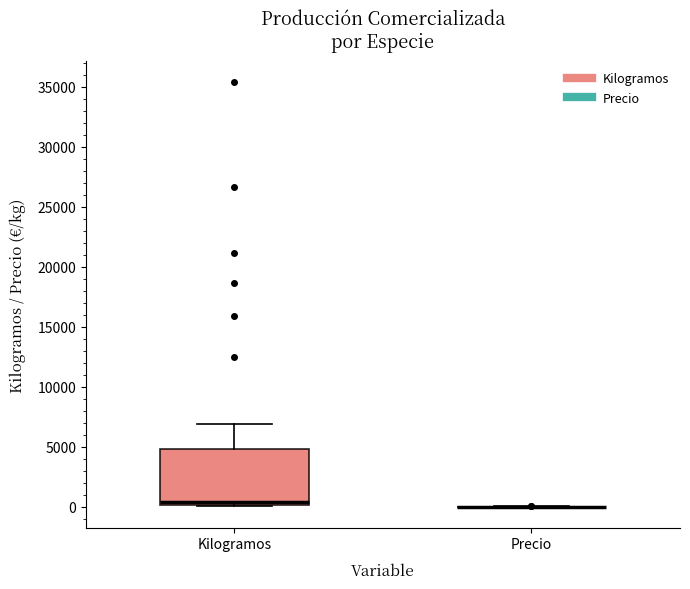

Reading left to right, transcribe this box plot: for each box, give where its median line is, the range the box spans, and where its two whiskers end, as read against the y-axis. The values are not printed on the chart, so give them approximately, as read against the axis.

Kilogramos: median 500, box 0 to 5000, whiskers 0 to 7000
Precio: box collapsed to a line at 0, whiskers 0 to 0